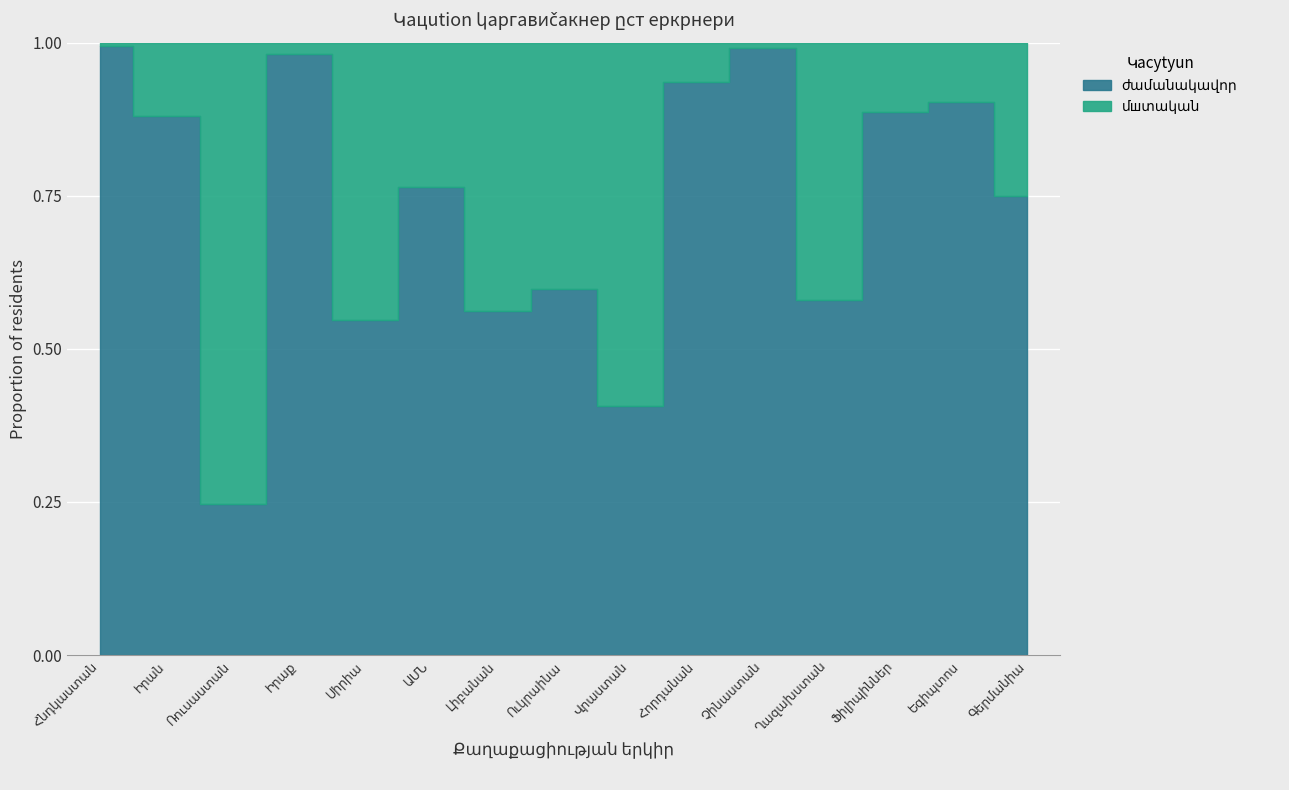

Reading left to right, transcribe all the data shown in this chart.

ժամանակավոր: Հնդկաստան=1428	Իրան=748	Ռուսաստան=162	Իրաք=260	Սիրիա=75	ԱՄՆ=123	Լիբանան=81	Ուկրաինա=89	Վրաստան=52	Հորդանան=117	Չինաստան=109	Ղազախստան=33	Ֆիլիպիններ=39	Եգիպտոս=37	Գերմանիա=30
մшտakan: Հնդկաստան=8	Իրան=102	Ռուսաստան=494	Իրաք=5	Սիրիա=62	ԱՄՆ=38	Լիբանան=63	Ուկրաինա=60	Վրաստան=76	Հորդանան=8	Չինաստան=1	Ղազախստան=24	Ֆիլիպիններ=5	Եգիպտոս=4	Գերմանիա=10